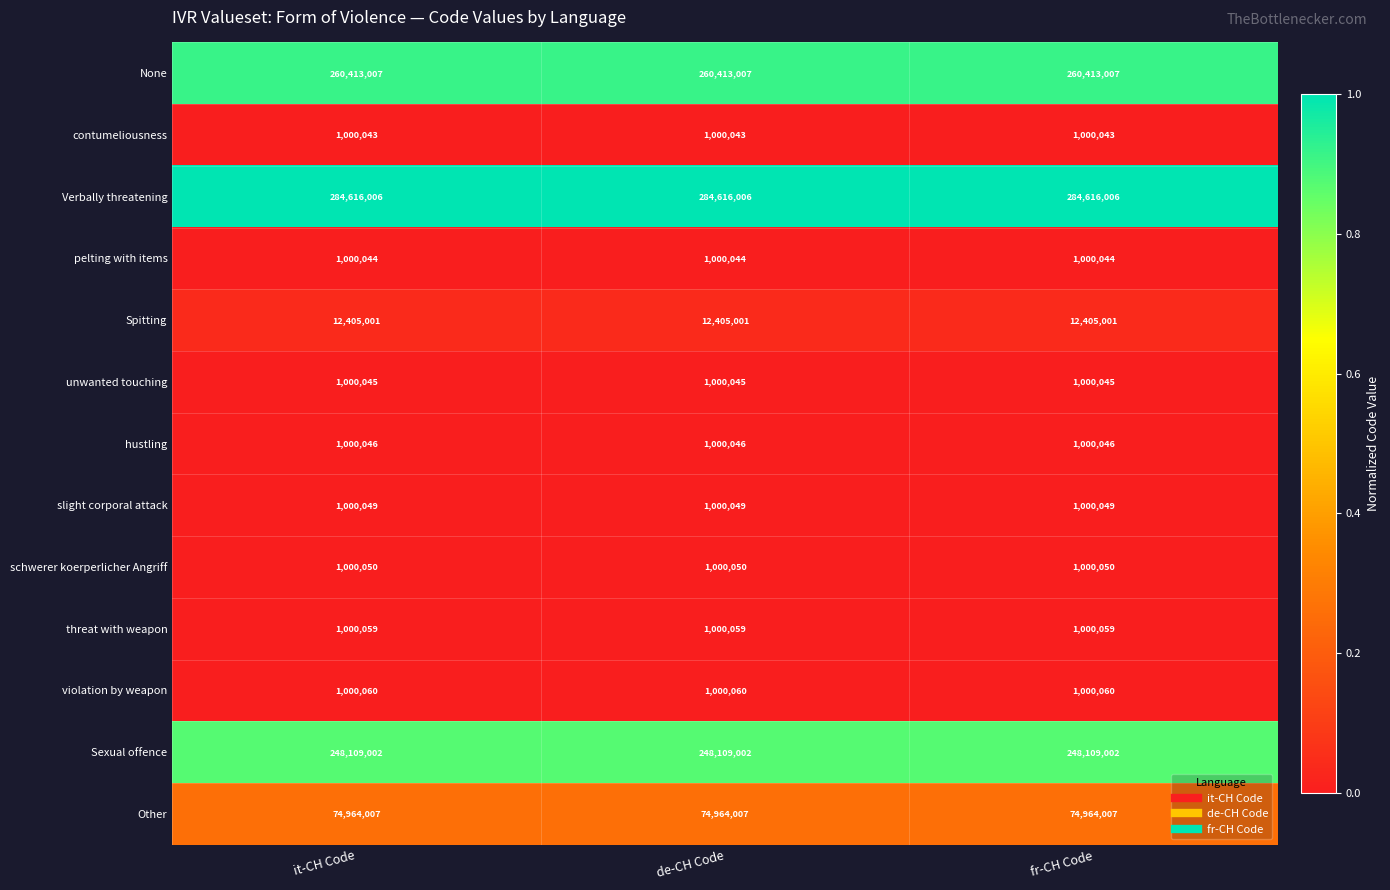

What is the difference between the highest and lowest values at it-CH Code?

283615963